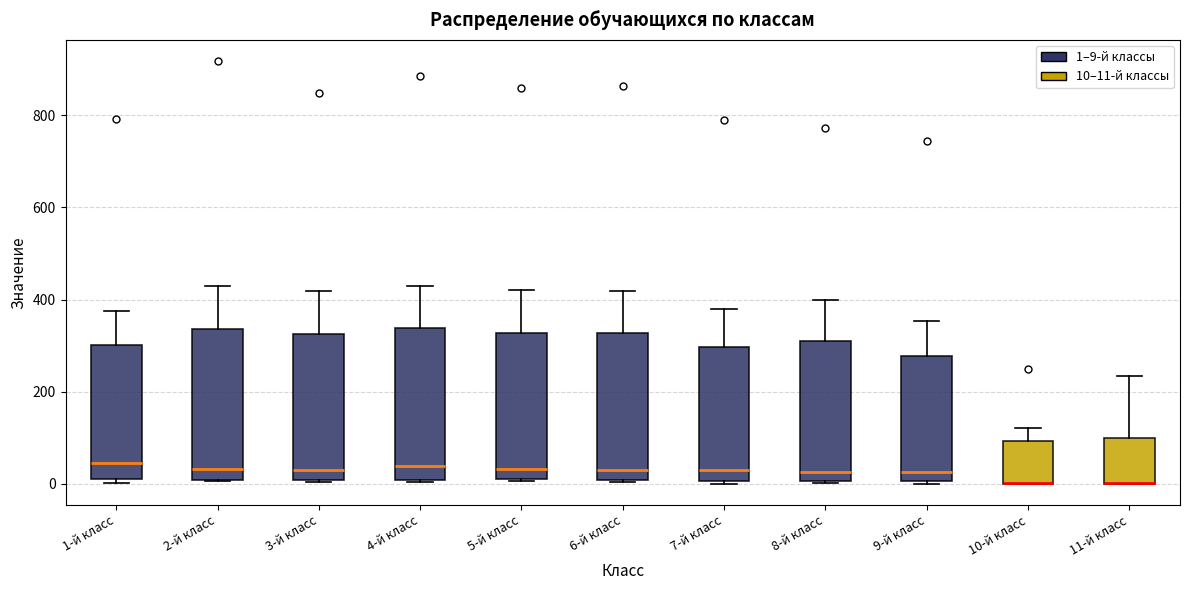

Where is the lower edge of the box for 8-й класс on the y-axis? The values are not printed on the chart, so give them approximately, as read against the axis.

0